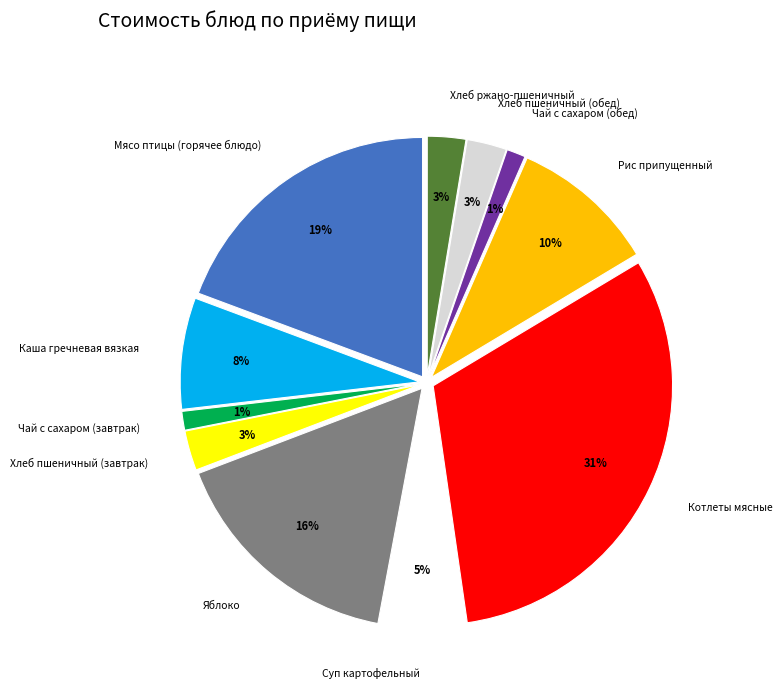

Which category has the biggest portion of the pie?

Котлеты мясные